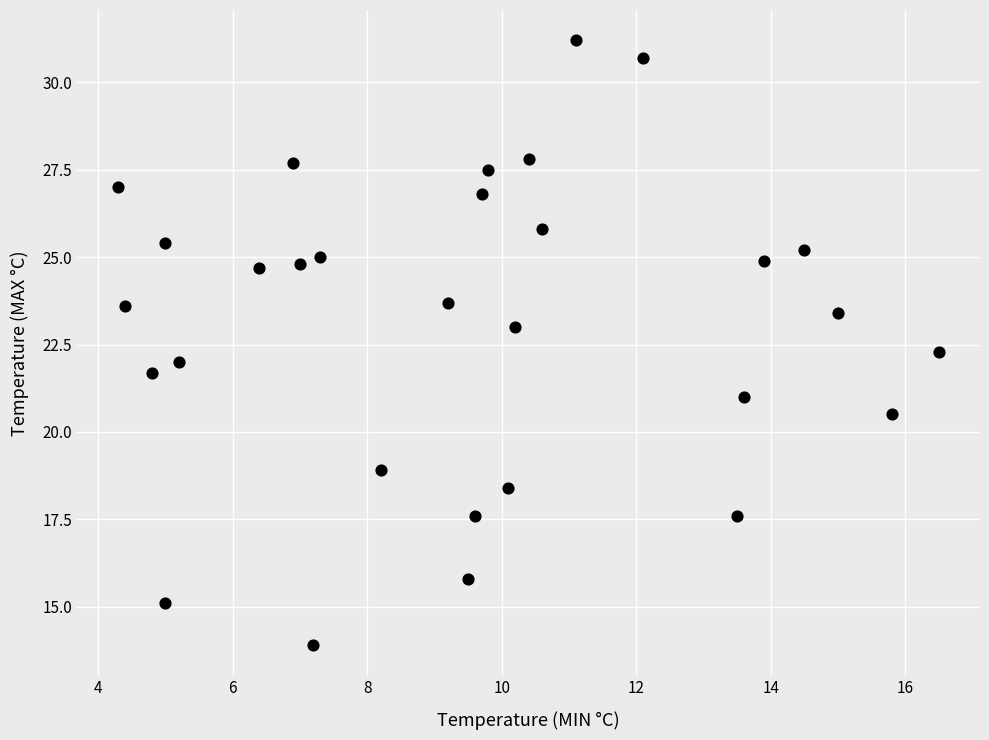

What is the range of X values (max minus min)?

12.2